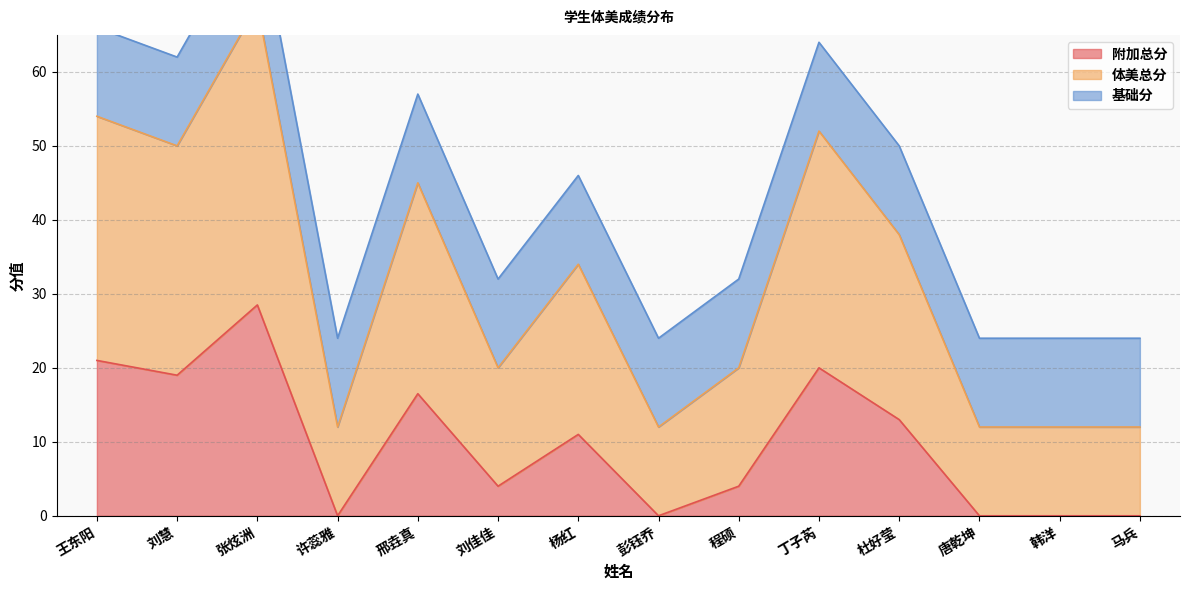

What is the label of the 3rd point from the left?

张炫洲